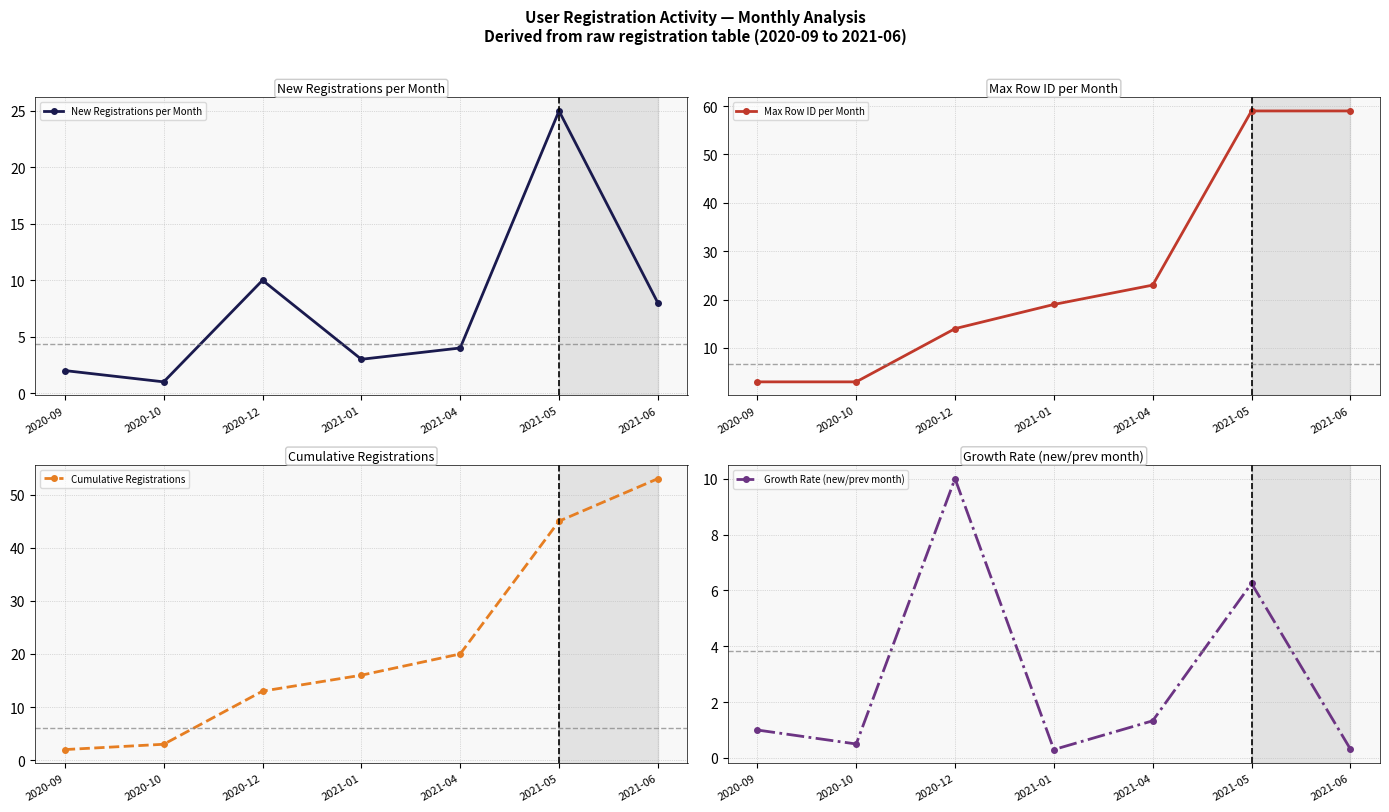

Reading left to right, extract all data points from this chart.

New Registrations per Month: 2020-09=2.0	2020-10=1.0	2020-12=10.0	2021-01=3.0	2021-04=4.0	2021-05=25.0	2021-06=8.0
Max Row ID per Month: 2020-09=3.0	2020-10=3.0	2020-12=14.0	2021-01=19.0	2021-04=23.0	2021-05=59.0	2021-06=59.0
Cumulative Registrations: 2020-09=2.0	2020-10=3.0	2020-12=13.0	2021-01=16.0	2021-04=20.0	2021-05=45.0	2021-06=53.0
Growth Rate (new/prev month): 2020-09=1.0	2020-10=0.5	2020-12=10.0	2021-01=0.3	2021-04=1.3	2021-05=6.2	2021-06=0.3